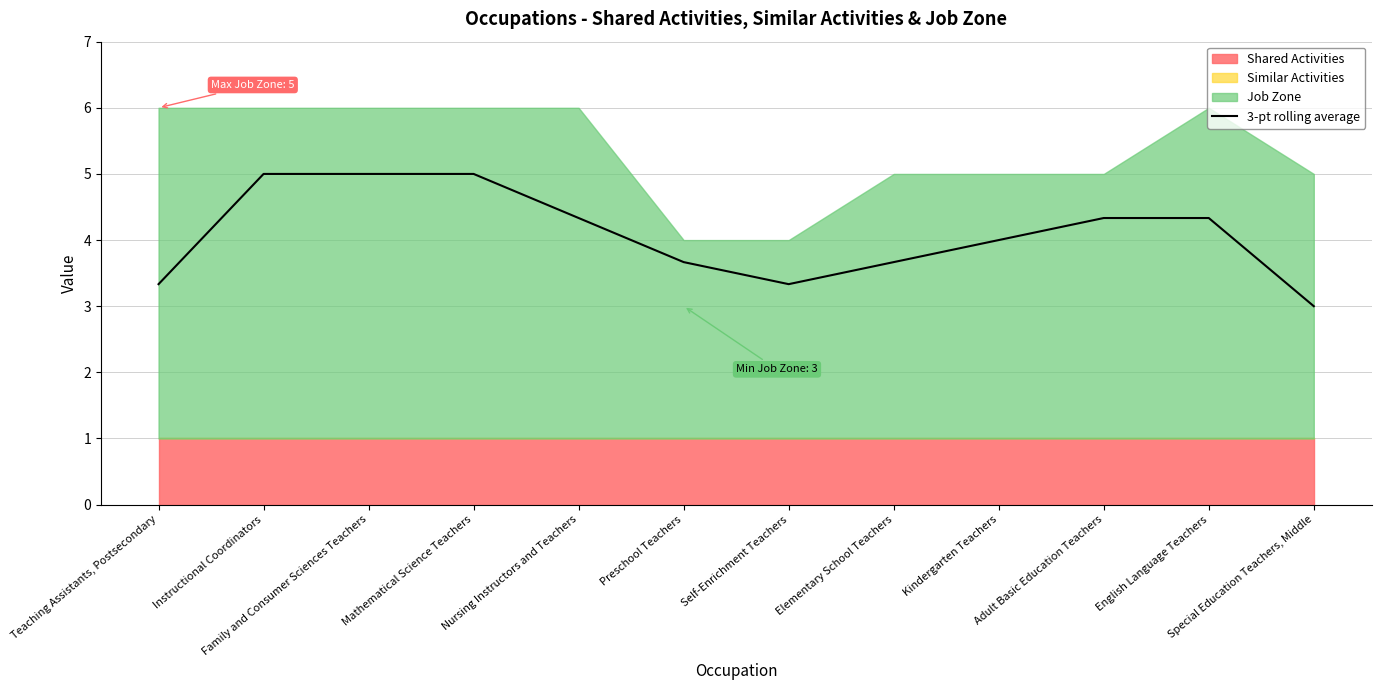

At which category does the chart reach its minimum across all series?

Special Education Teachers, Middle